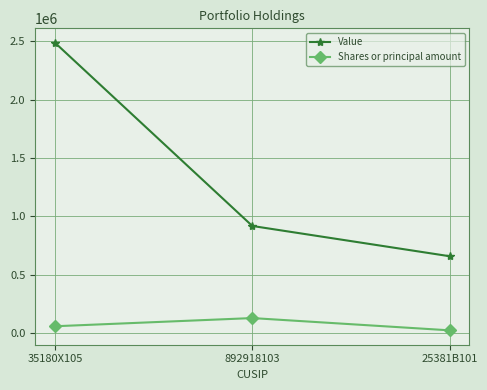

At which label is Shares or principal amount closest to 77500?

35180X105